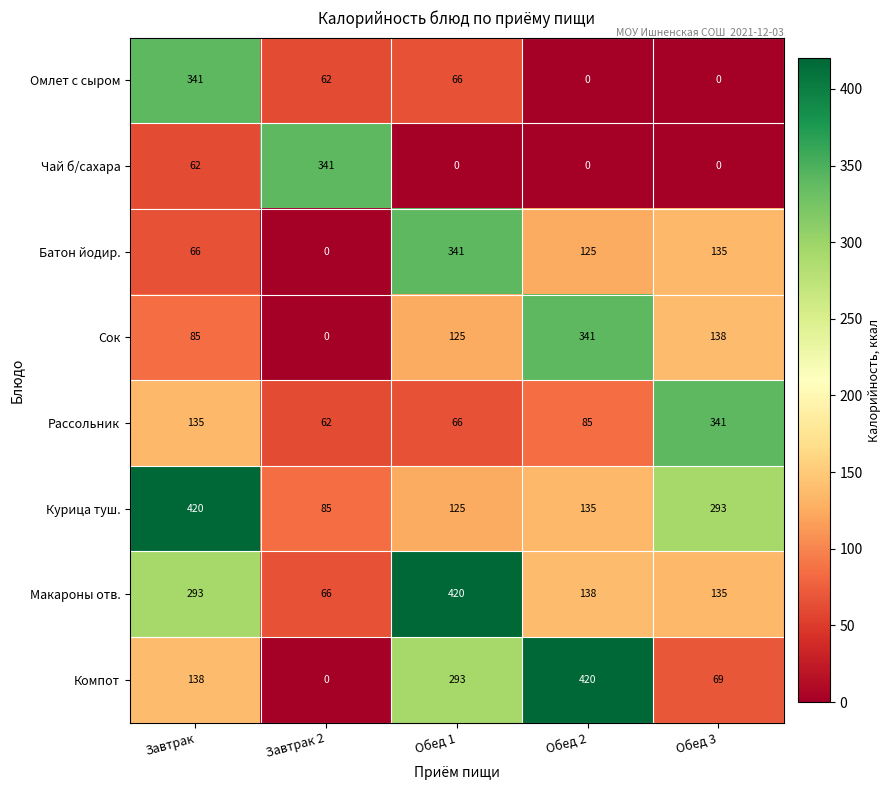

The Компот series shows 293 at Обед 1. True or false?

True